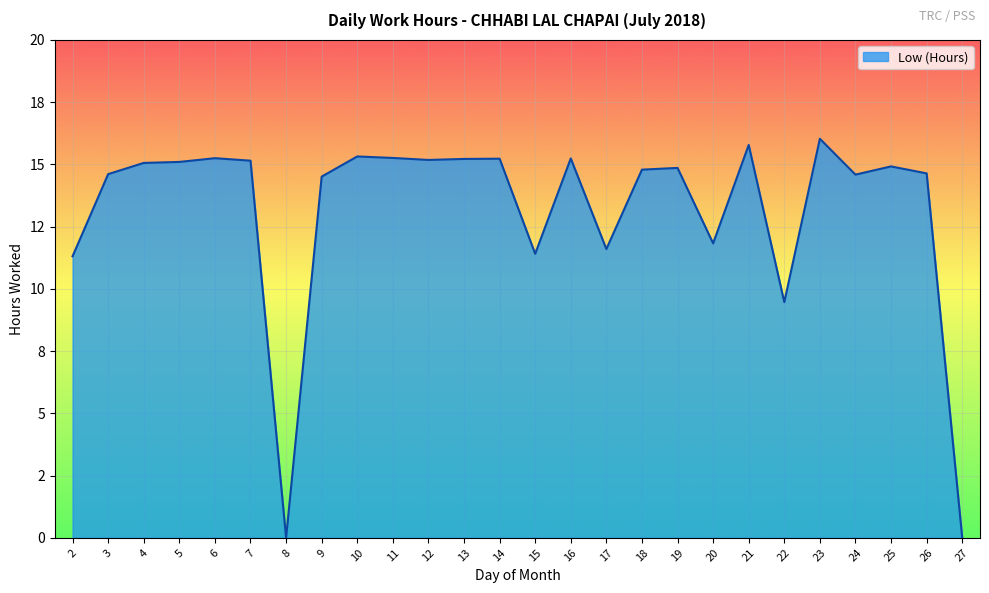

At which category does the chart reach its minimum across all series?

8